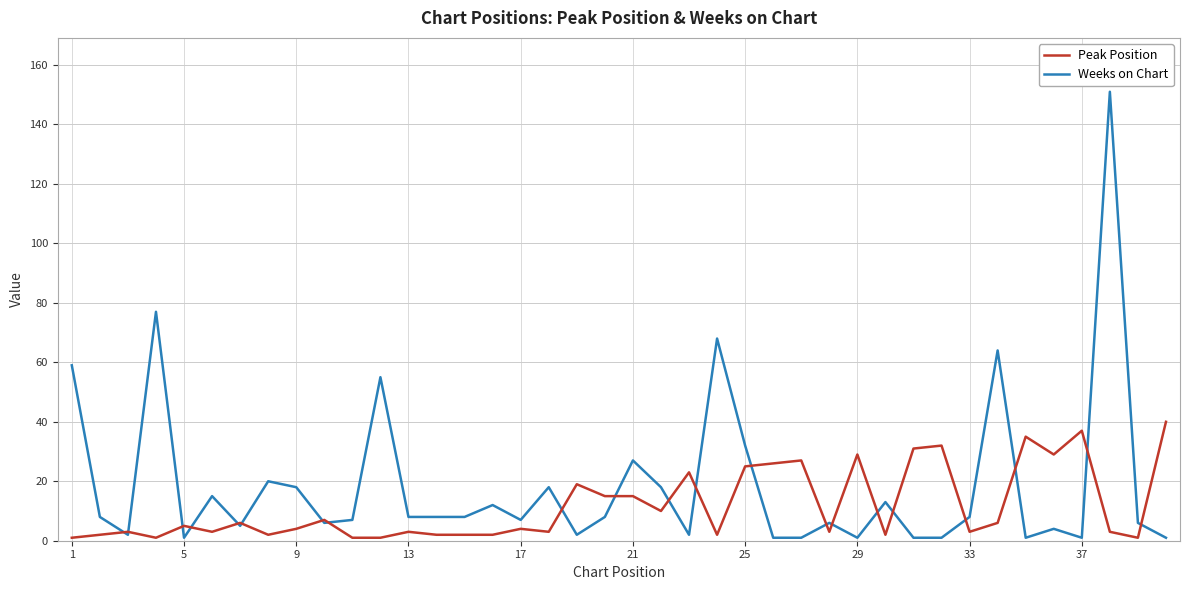

What is the greatest value displayed?

151